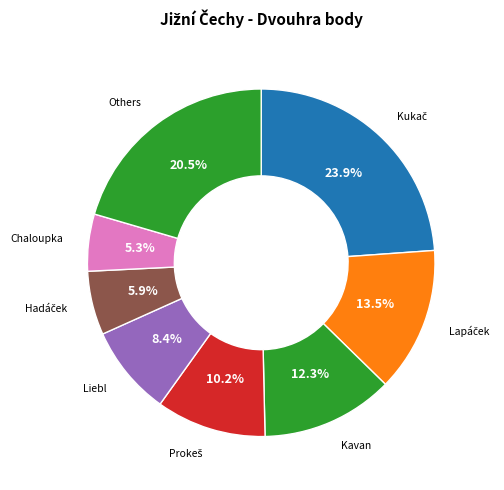

Is there a majority slice in this chart?

No